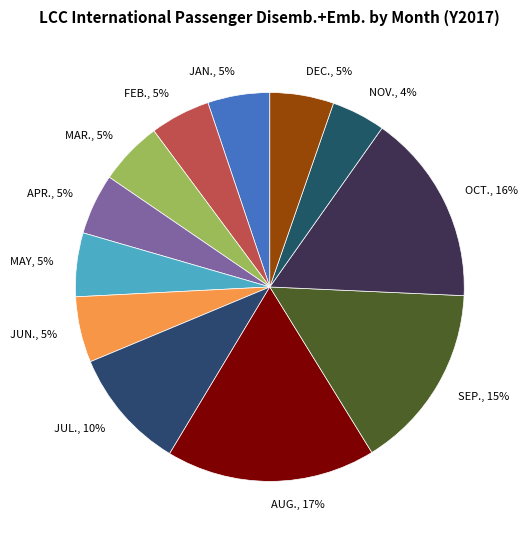

To the nearest percent, what is the average slice percentage?

8%